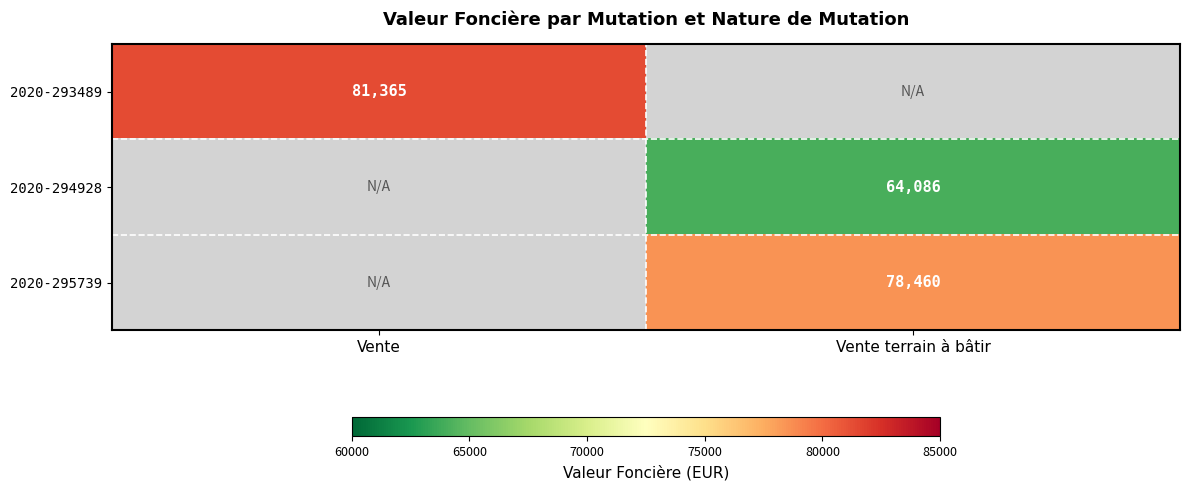

At which category does the chart reach its minimum across all series?

Vente terrain à bâtir